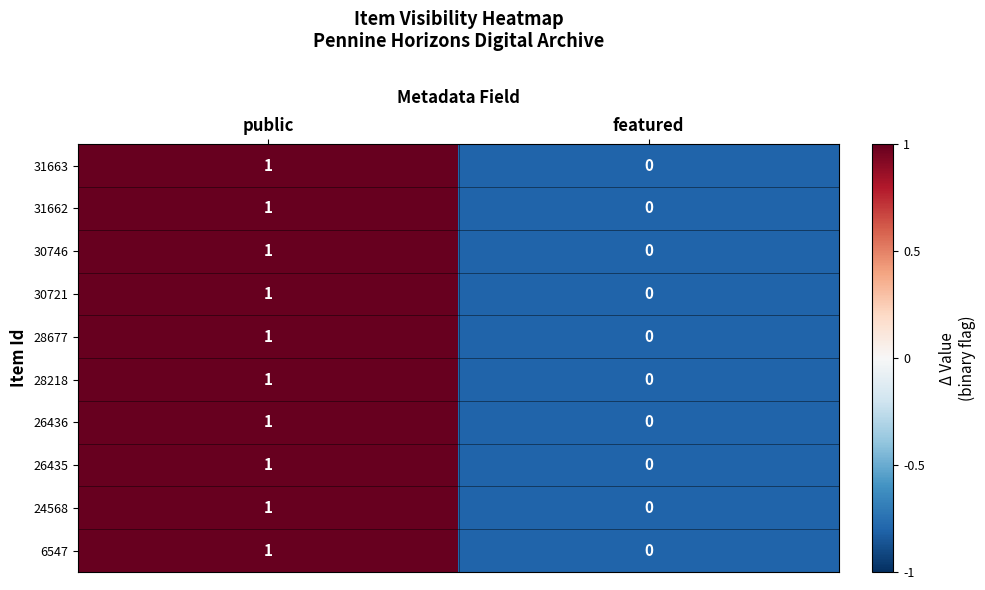

At which category is the sum across all series the highest?

public